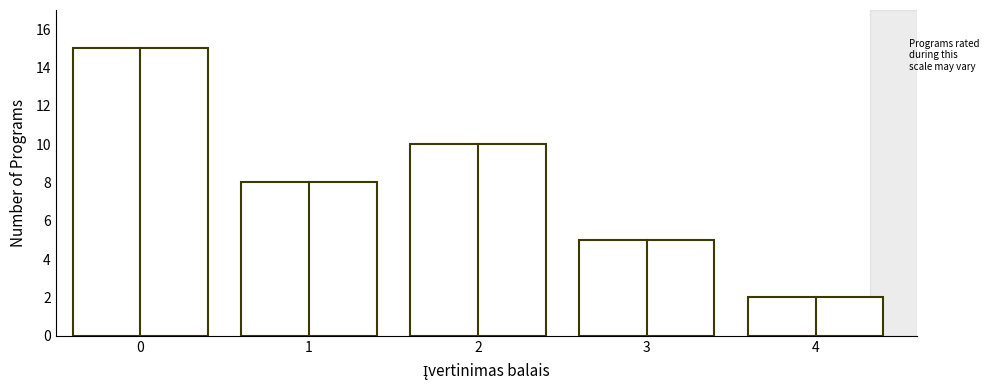

Reading left to right, extract all data points from this chart.

15	8	10	5	2